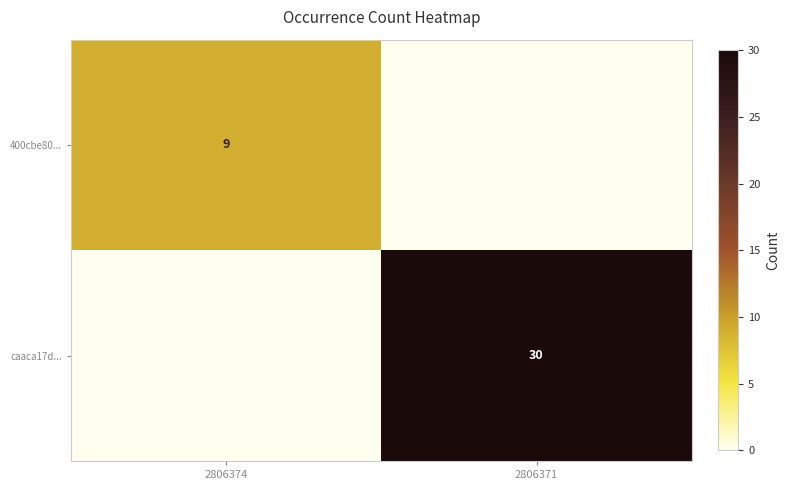

The caaca17d... series shows 53 at 2806371. True or false?

False